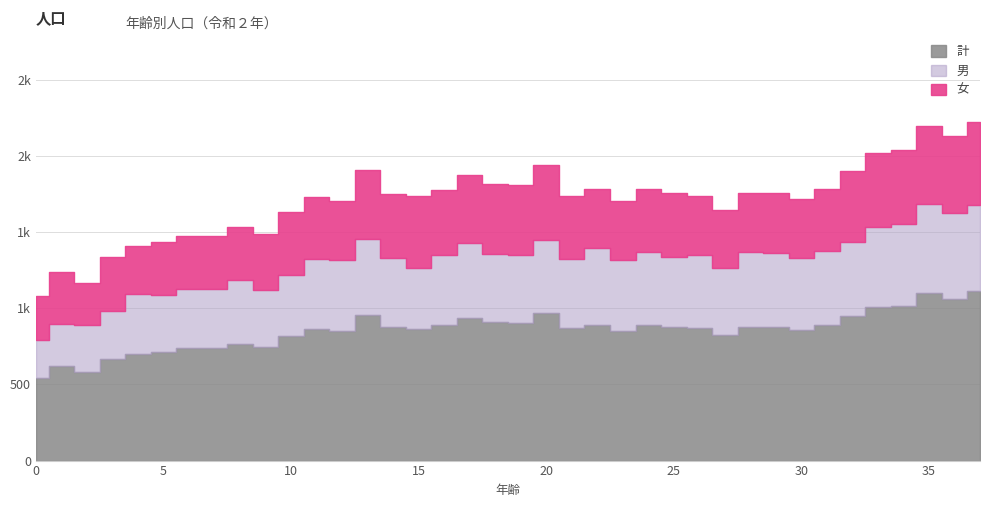

How many interior local peaks does the 男 series have?

11